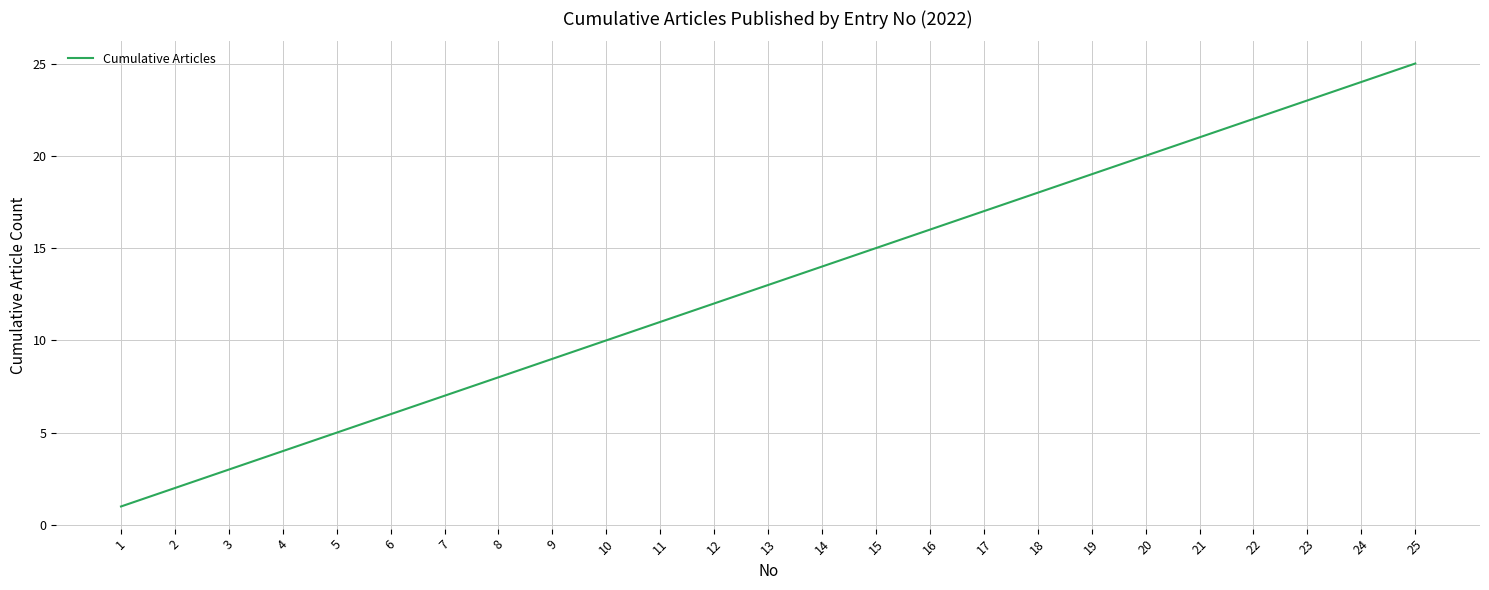

At which label is the value closest to 13?

13